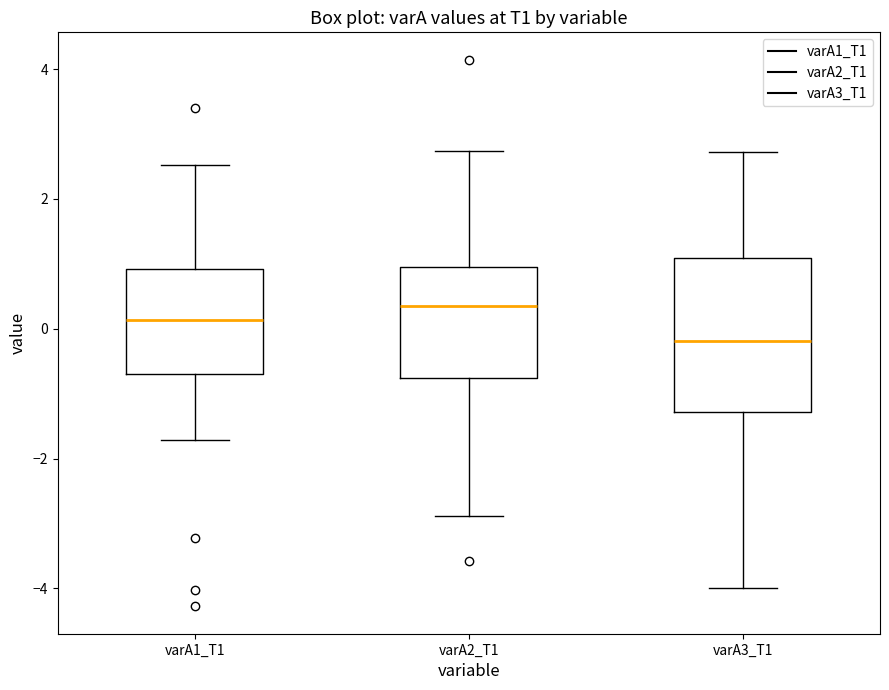

Reading left to right, transcribe this box plot: for each box, give where its median line is, the range the box spans, and where its two whiskers end, as read against the y-axis. The values are not printed on the chart, so give them approximately, as read against the axis.

varA1_T1: median 0.2, box -0.6 to 1.0, whiskers -1.8 to 2.6
varA2_T1: median 0.4, box -0.8 to 1.0, whiskers -2.8 to 2.8
varA3_T1: median -0.2, box -1.2 to 1.0, whiskers -4.0 to 2.8